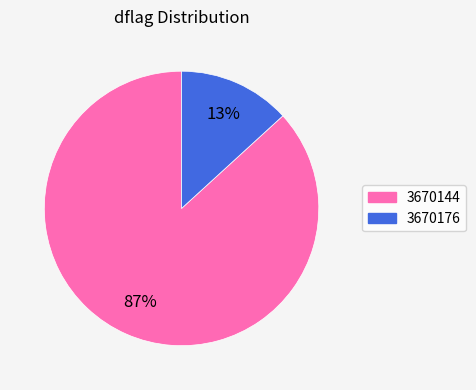

To the nearest percent, what is the average slice percentage?

50%